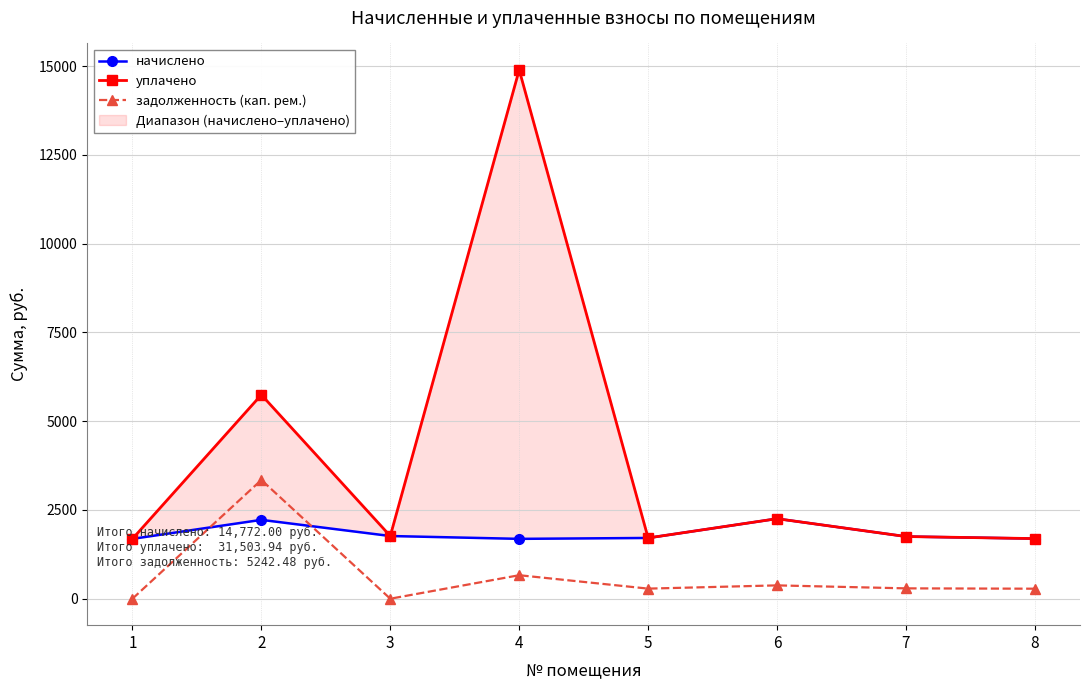

Reading left to right, what are all the values shown in this chart?

начислено: 1=1686.2	2=2221.6	3=1766.4	4=1686.2	5=1711.7	6=2254.4	7=1751.8	8=1693.6
уплачено: 1=1686.2	2=5744.2	3=1766.4	4=14895.5	5=1711.7	6=2254.4	7=1751.8	8=1693.6
задолженность (кап. рем.): 1=0.0	2=3345.2	3=0.0	4=662.5	5=284.6	6=375.8	7=292.0	8=282.4